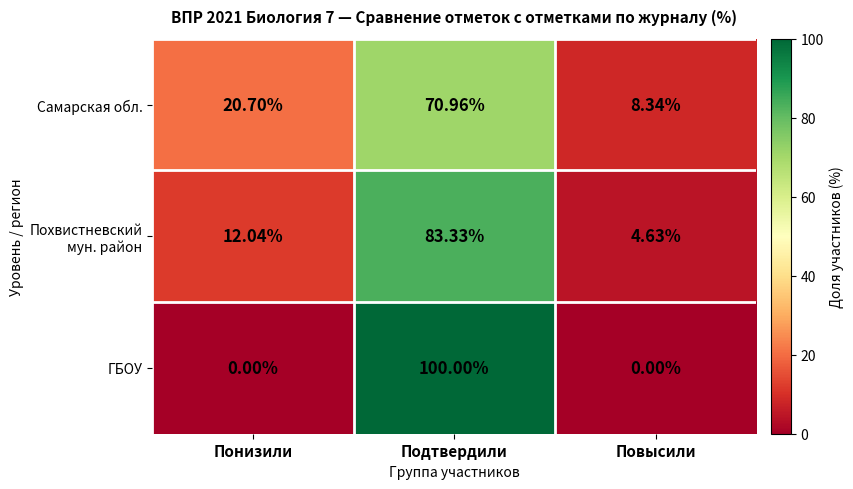

At which category is the sum across all series the highest?

Подтвердили